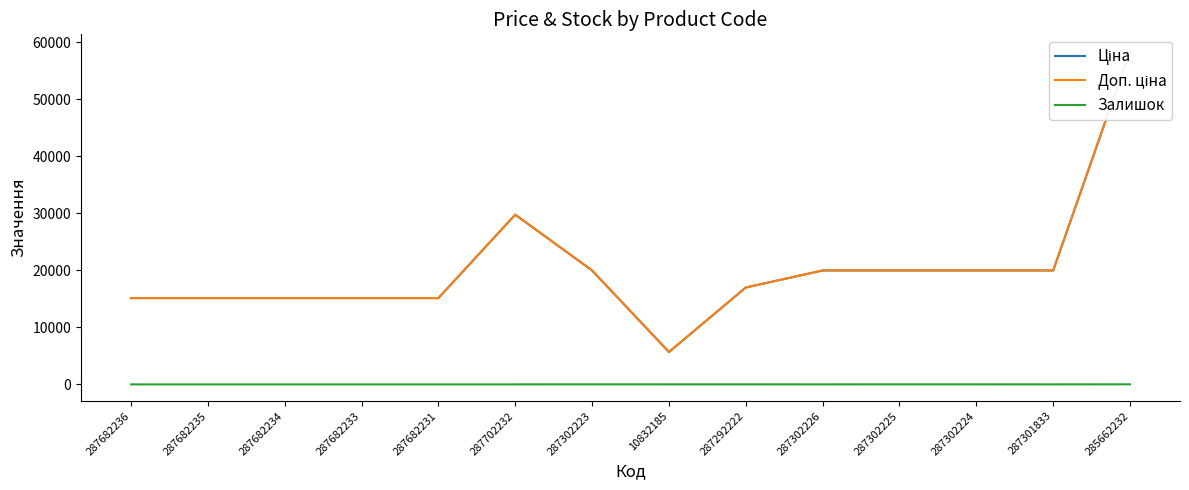

Which series has the largest total across all categories?

Ціна